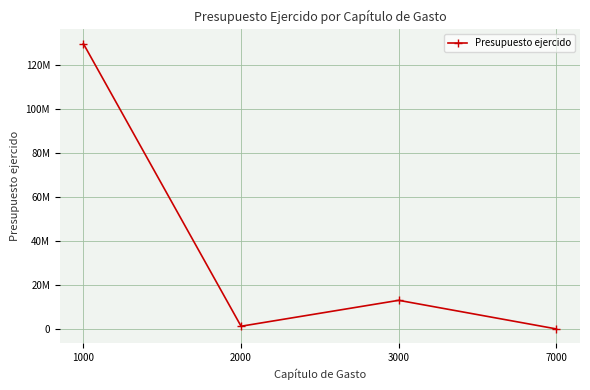

At which category does the data reach its first local peak?

3000